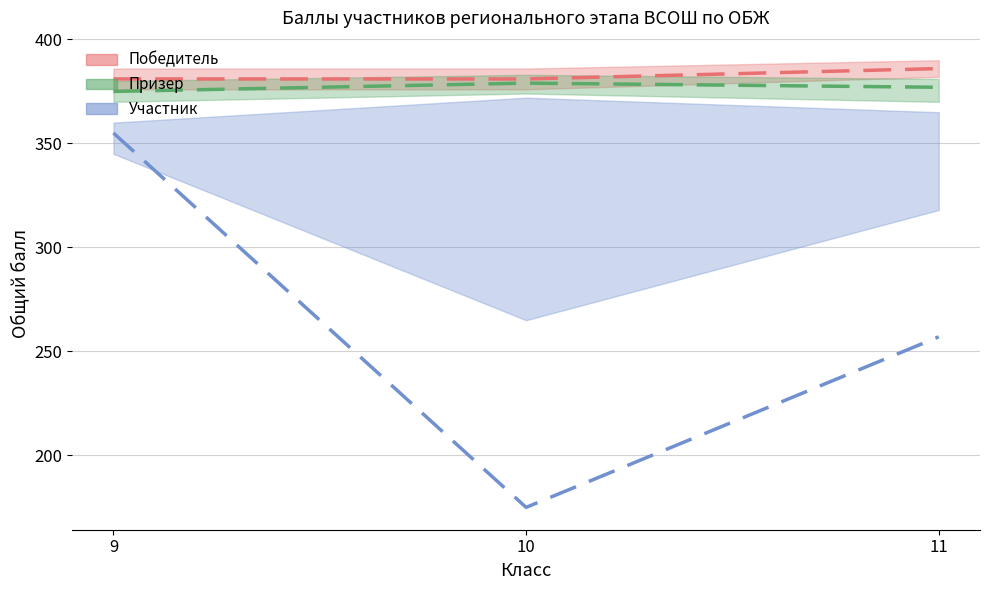

Reading right to left, list all the values displayed in this chart.

Победитель: 11=386	10=381	9=381
Призер: 11=377	10=379	9=375
Участник: 11=257	10=175	9=355